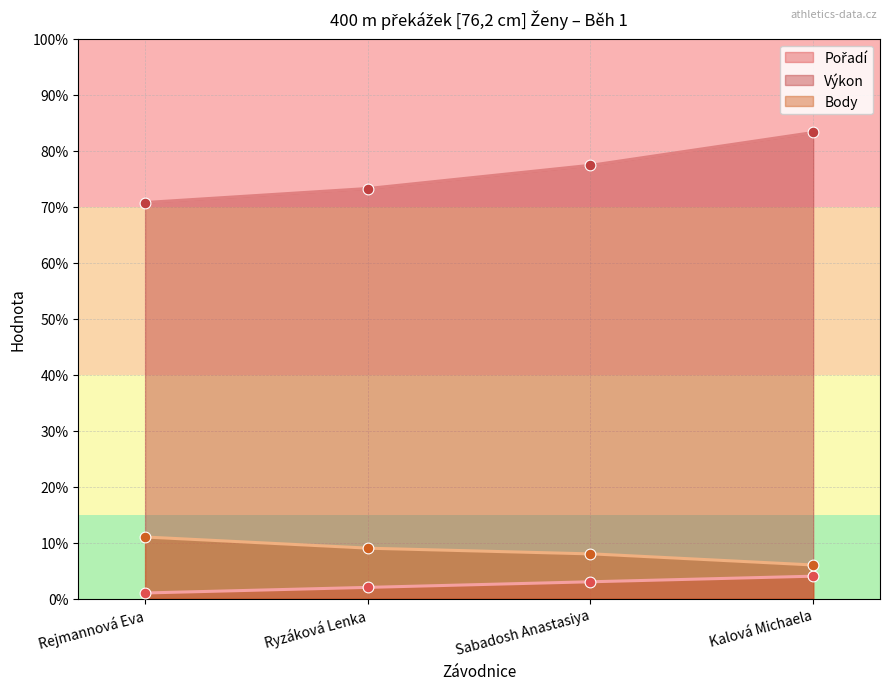

Which series contains the highest Y value?

Výkon